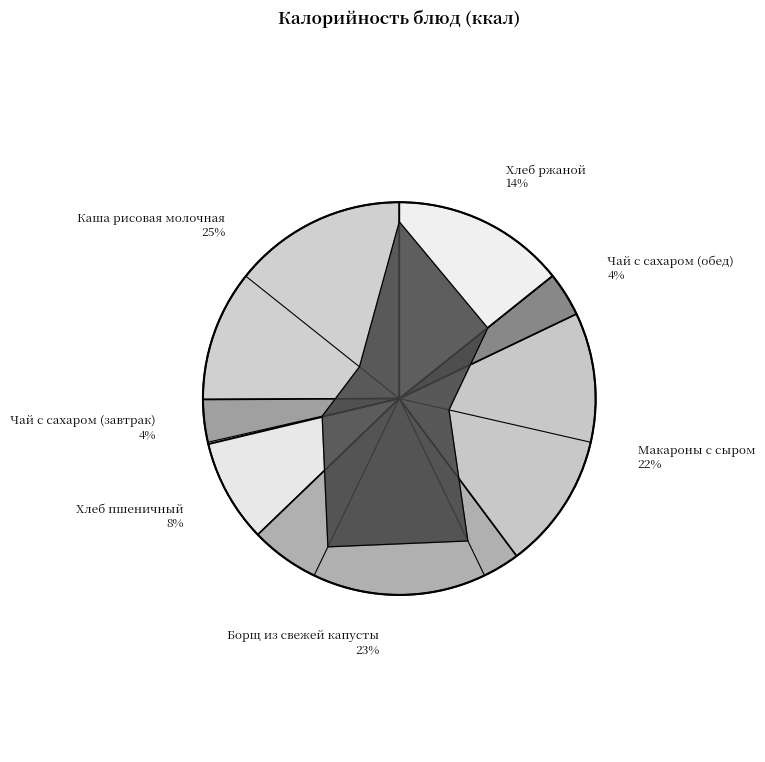

Does any single category account for the majority?

No